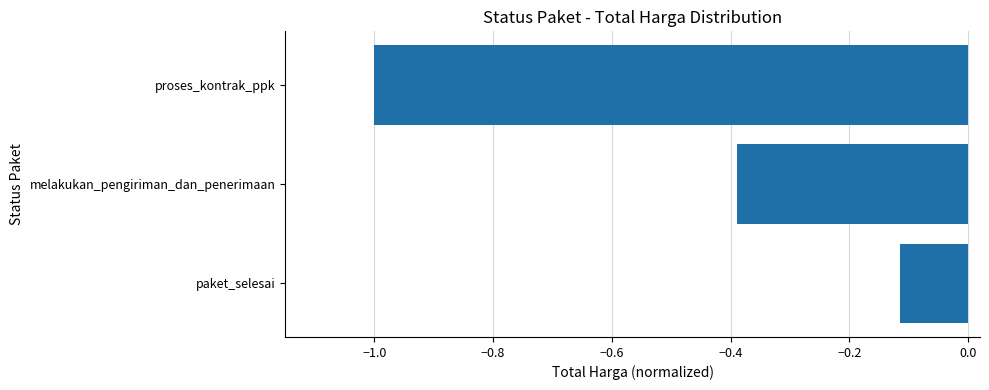

Rank the categories by value from lowest to highest.

proses_kontrak_ppk, melakukan_pengiriman_dan_penerimaan, paket_selesai